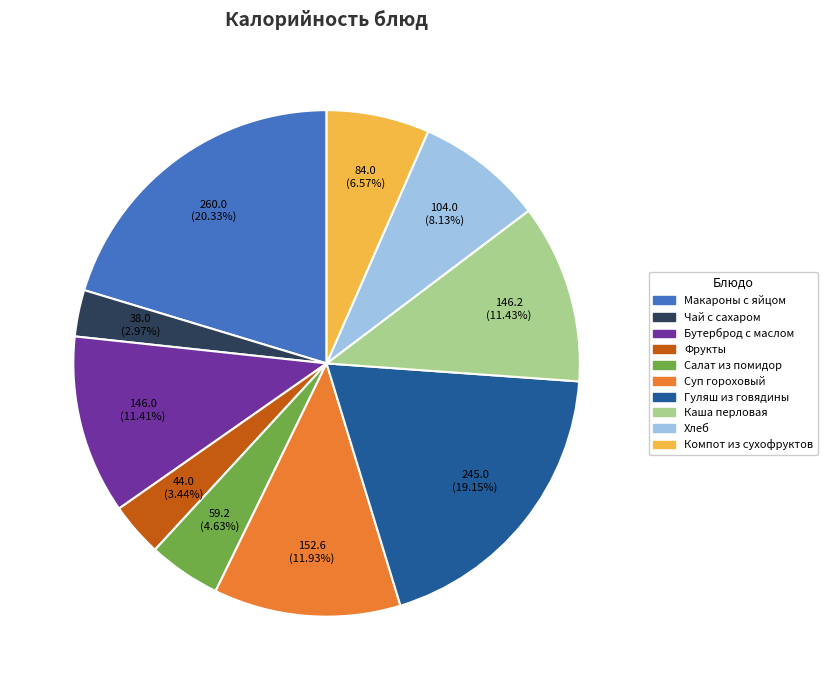

Is there a majority slice in this chart?

No